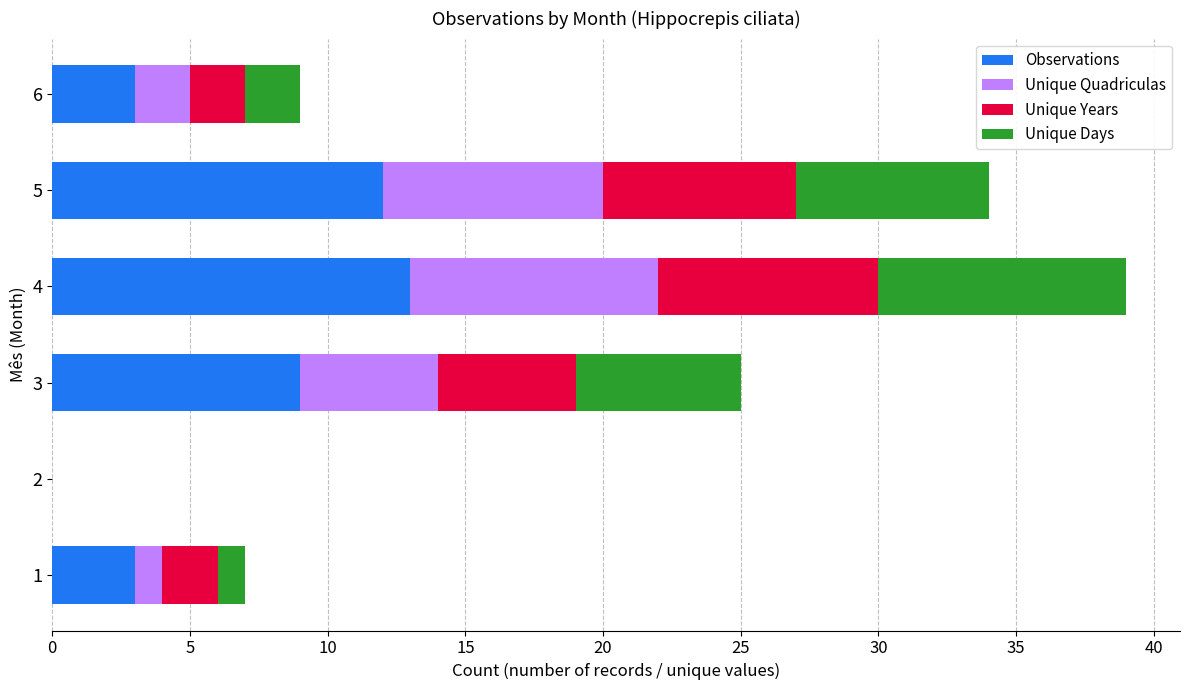

What is the highest value of the Observations series?

13